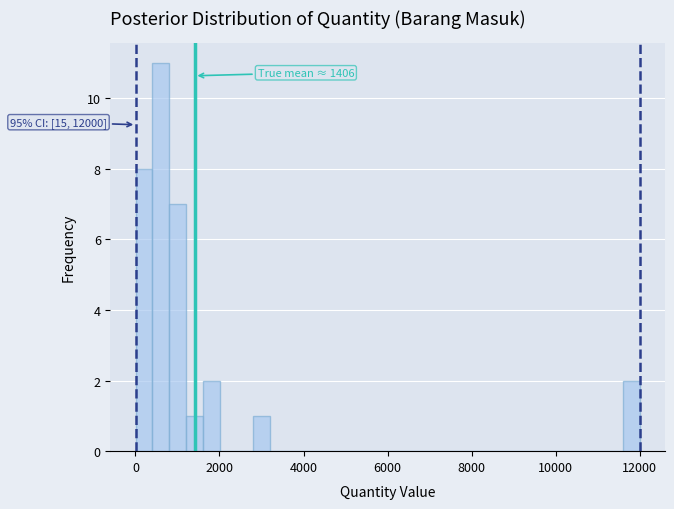

Read against the x-axis, roughly where is the centre of the tallest bar?

600